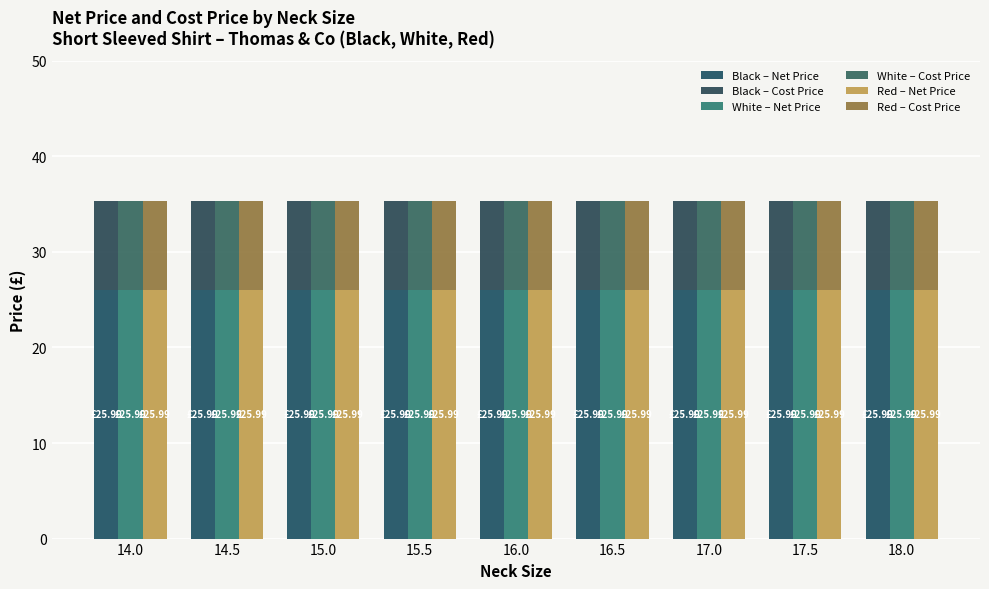

Reading left to right, transcribe all the data shown in this chart.

Black – Net Price: 26.0	26.0	26.0	26.0	26.0	26.0	26.0	26.0	26.0
Black – Cost Price: 9.3	9.3	9.3	9.3	9.3	9.3	9.3	9.3	9.3
White – Net Price: 26.0	26.0	26.0	26.0	26.0	26.0	26.0	26.0	26.0
White – Cost Price: 9.3	9.3	9.3	9.3	9.3	9.3	9.3	9.3	9.3
Red – Net Price: 26.0	26.0	26.0	26.0	26.0	26.0	26.0	26.0	26.0
Red – Cost Price: 9.3	9.3	9.3	9.3	9.3	9.3	9.3	9.3	9.3